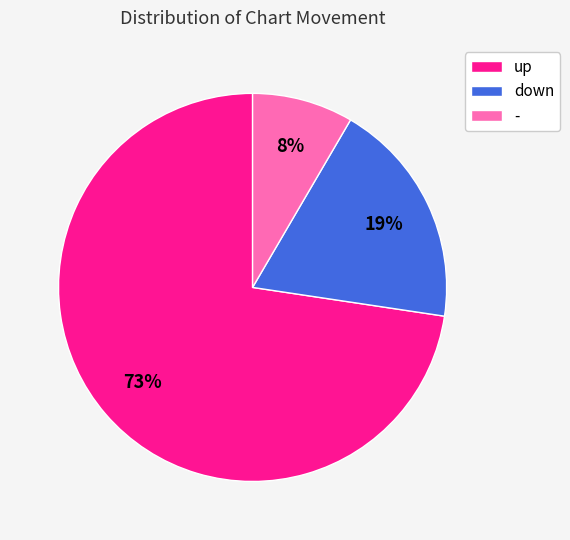

To the nearest percent, what percentage of the pie is up?

73%